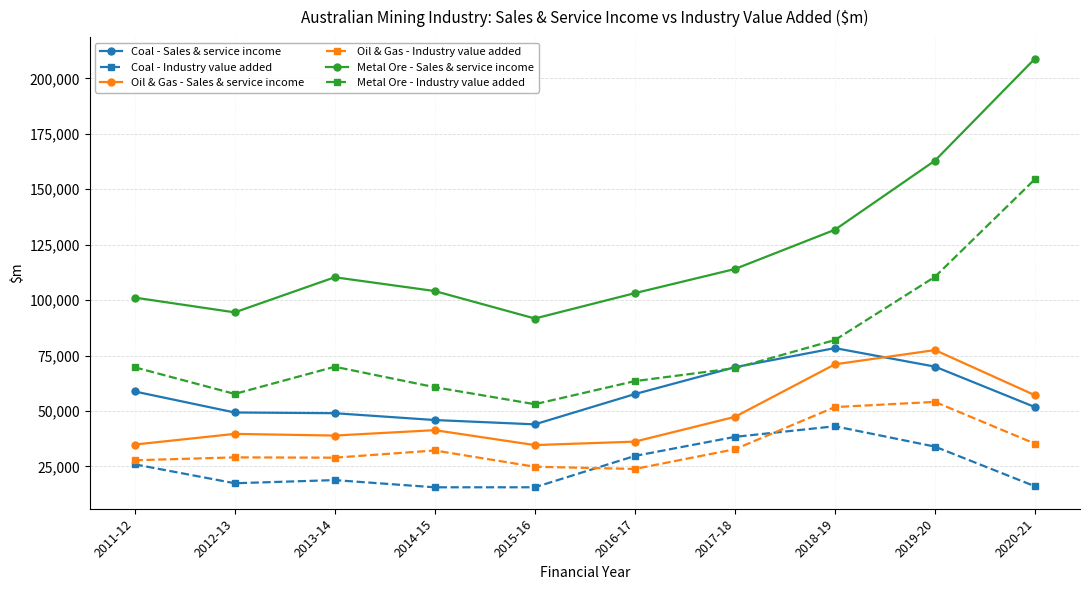

True or false: Coal - Sales & service income and Oil & Gas - Industry value added cross at least once.

False